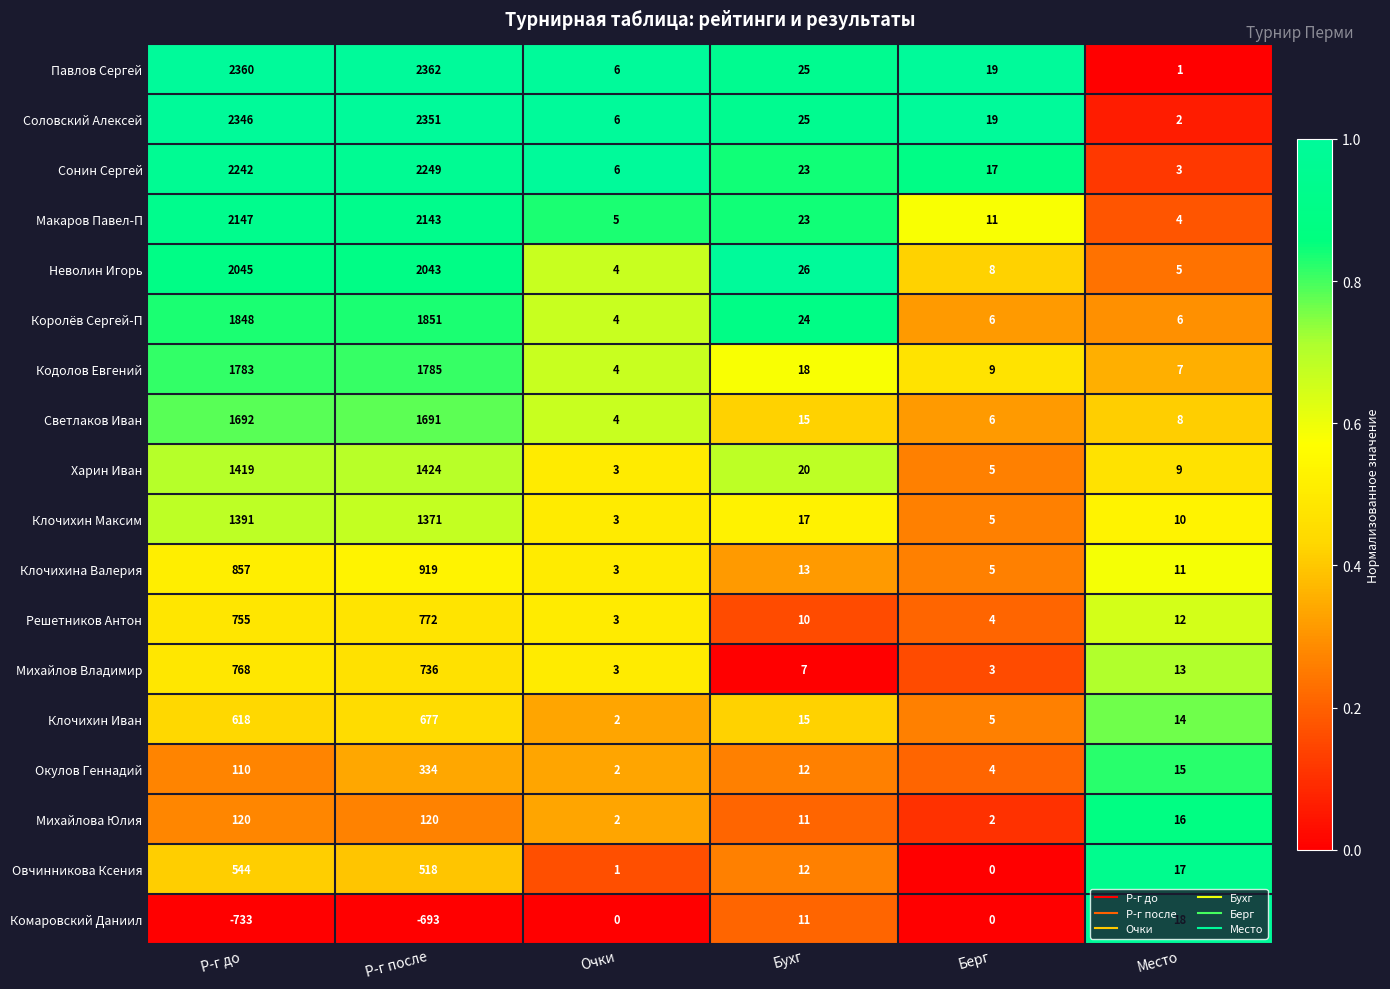

What is the approximate value of Михайлов Владимир at Место, to the nearest 10?

10